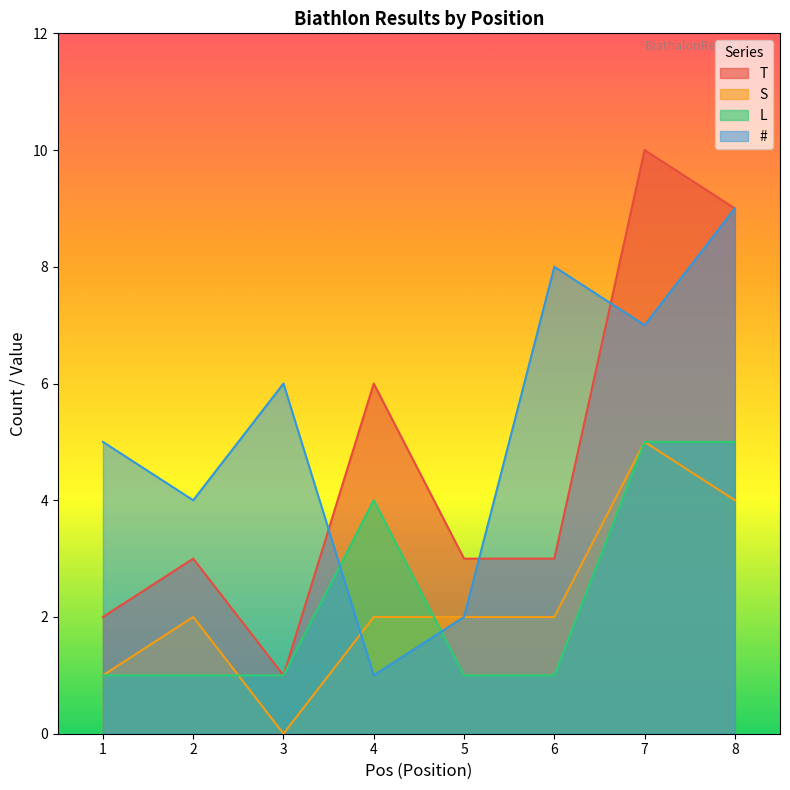

At 1, list the series in order from largest to smallest.

#, T, S, L